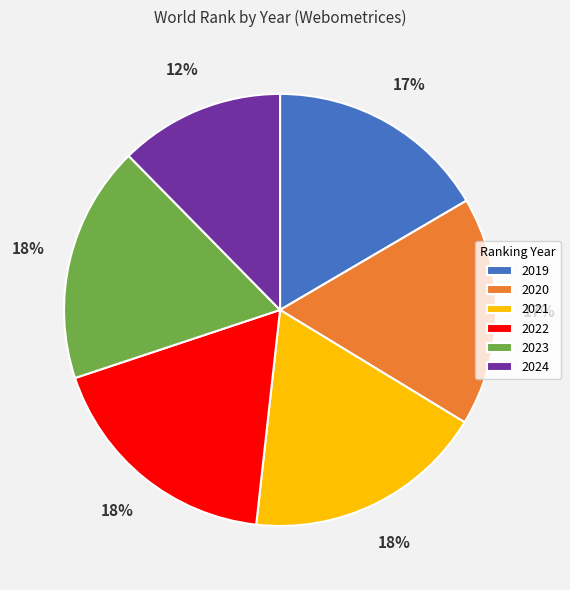

Which has a higher value, 2021 or 2020?

2021